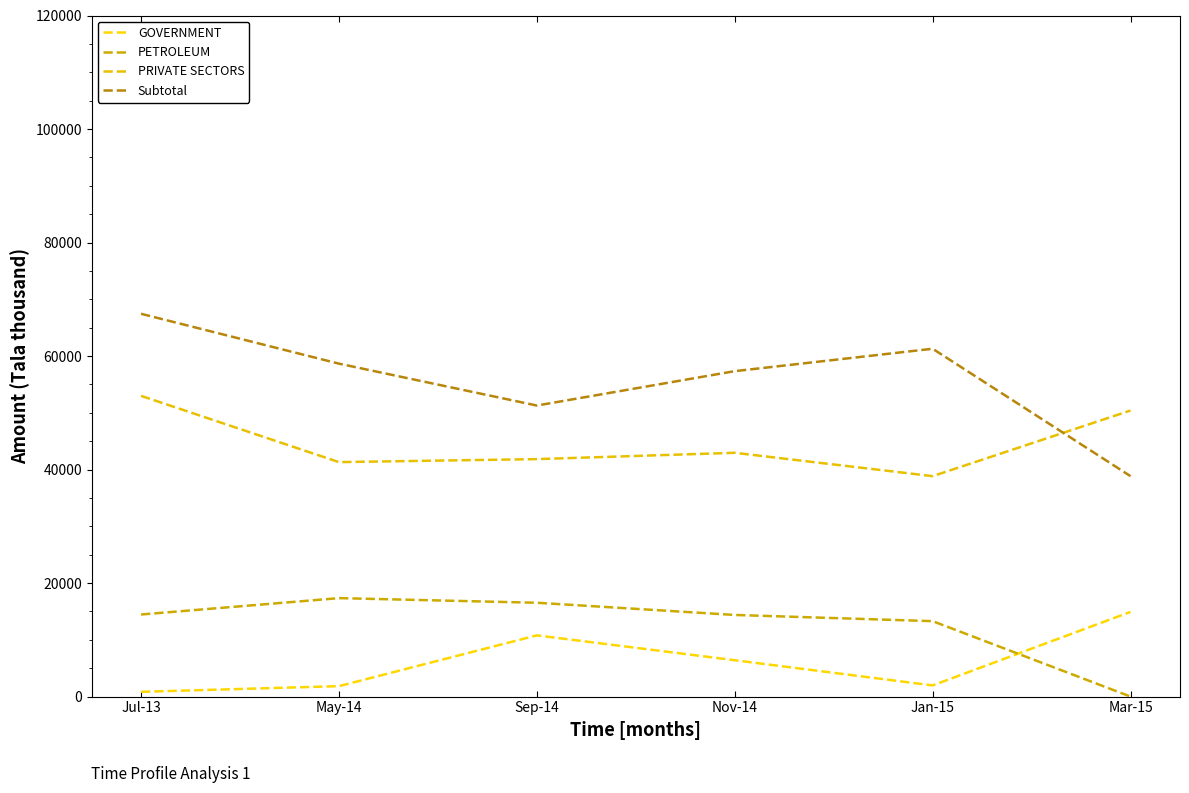

What is the value of the GOVERNMENT point at the 5th from the left?

1965.8